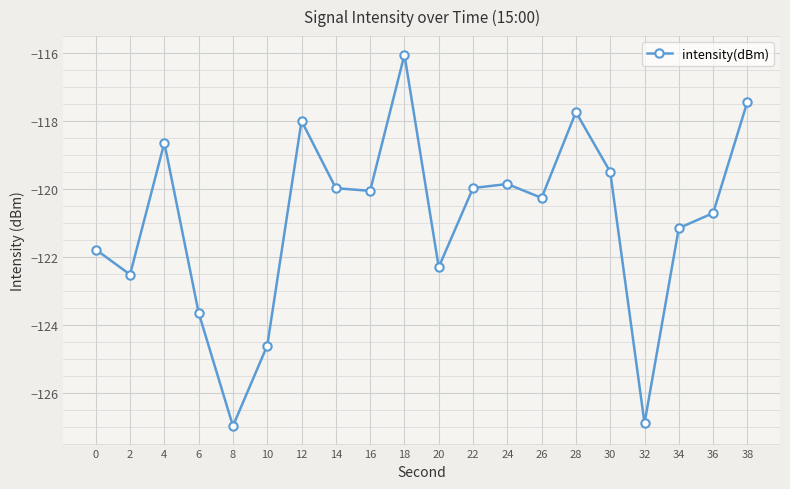

At which label does the data first exceed -120?

4